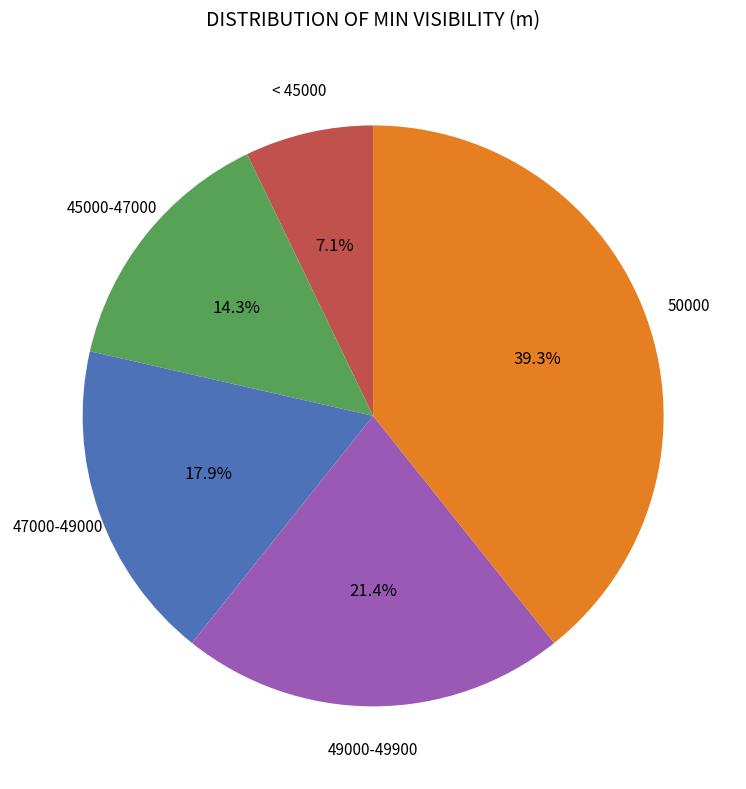

How many segments does this pie chart have?

5